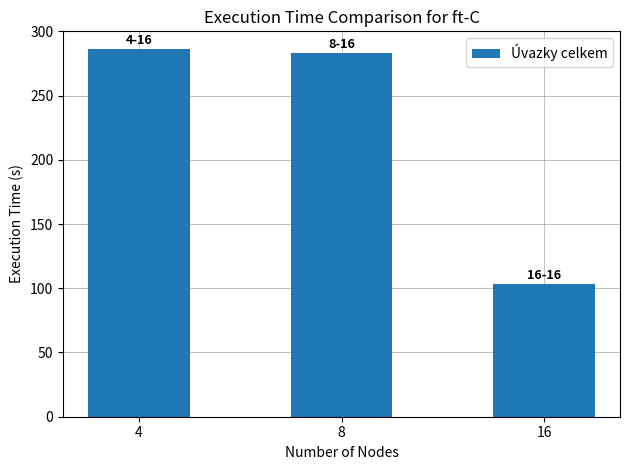

True or false: the data shows 283 at 8.

True